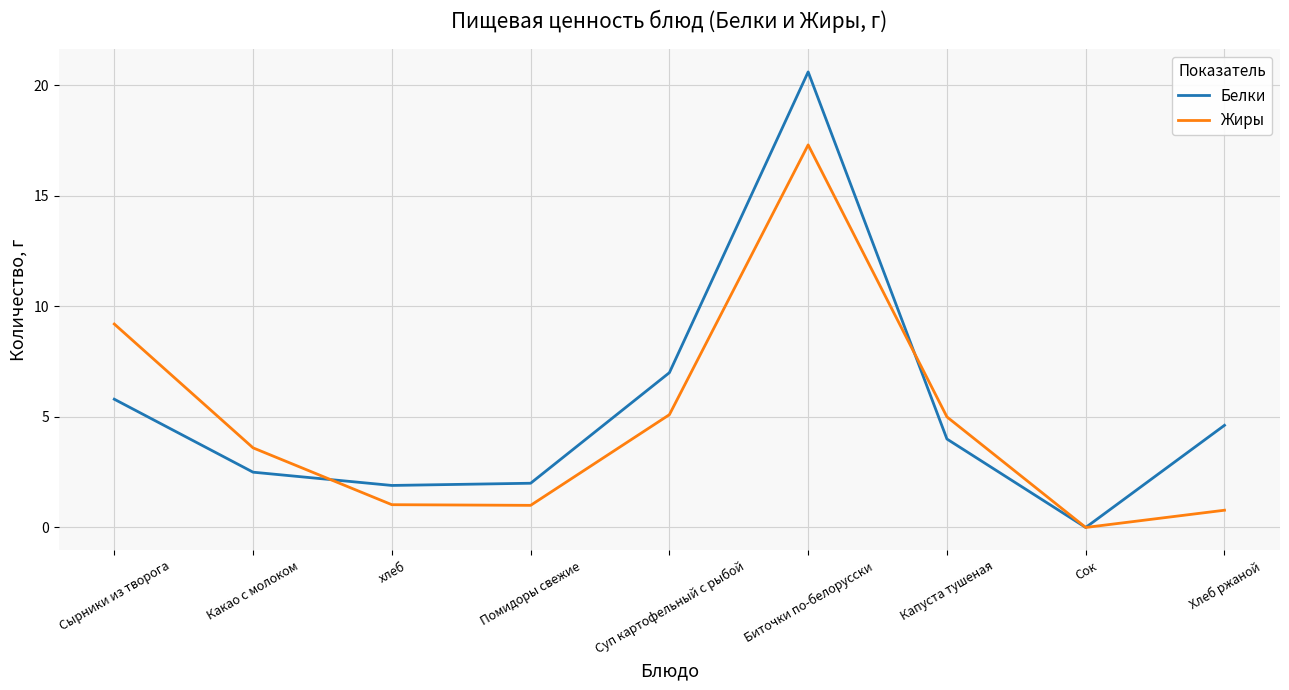

At which category is the sum across all series the highest?

Биточки по-белорусски